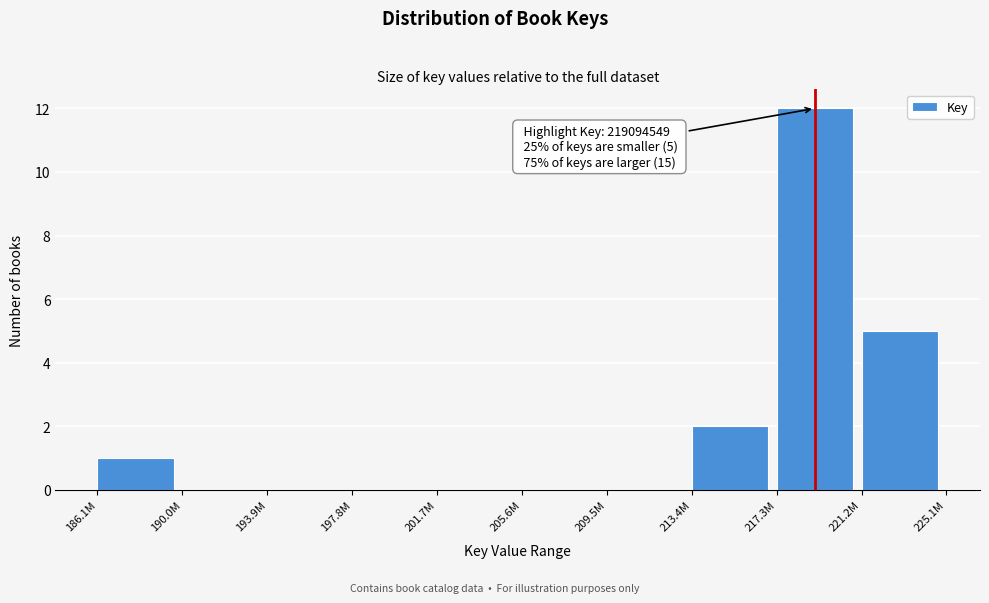

Reading right to left, transcribe all the data shown in this chart.

221.2M=5	217.3M=12	213.4M=2	209.5M=0	205.6M=0	201.7M=0	197.8M=0	193.9M=0	190.0M=0	186.1M=1